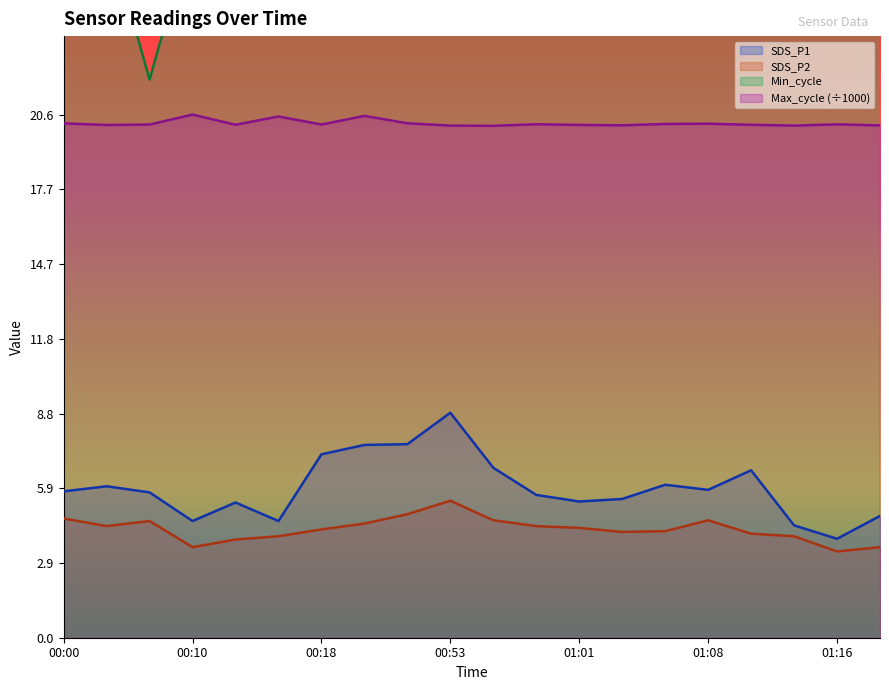

At which label does Min_cycle reach its minimum?

00:08